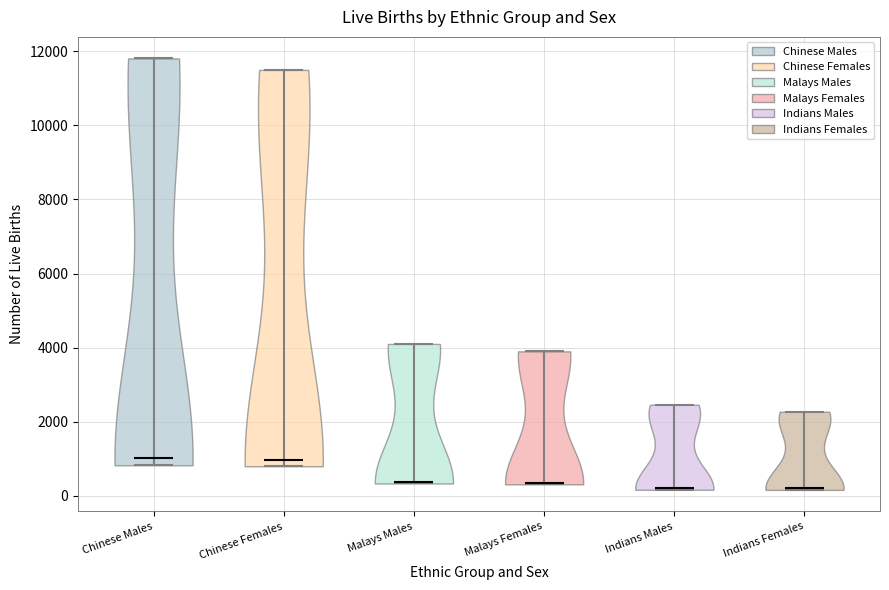

Reading left to right, read every violin against the y-axis: where its median line is, and the lowest and highest points it reaches. The values are not printed on the chart, so give them approximately, as read against the axis.

Chinese Males: median line 1000, lowest point 800, highest point 11800
Chinese Females: median line 1000, lowest point 800, highest point 11400
Malays Males: median line 400, lowest point 400, highest point 4000
Malays Females: median line 400, lowest point 400, highest point 3800
Indians Males: median line 200, lowest point 200, highest point 2400
Indians Females: median line 200, lowest point 200, highest point 2200